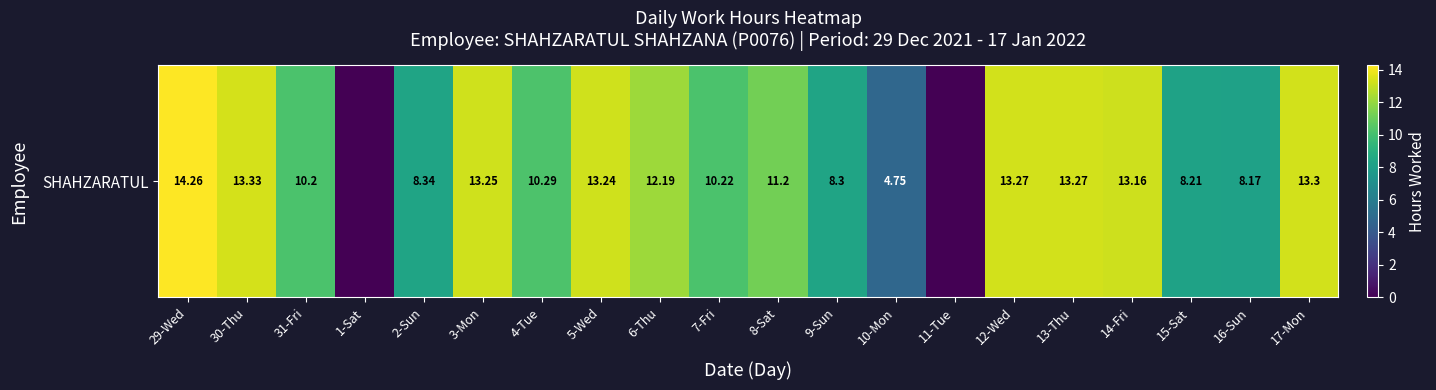

The value at 30-Thu is 13.3. True or false?

True